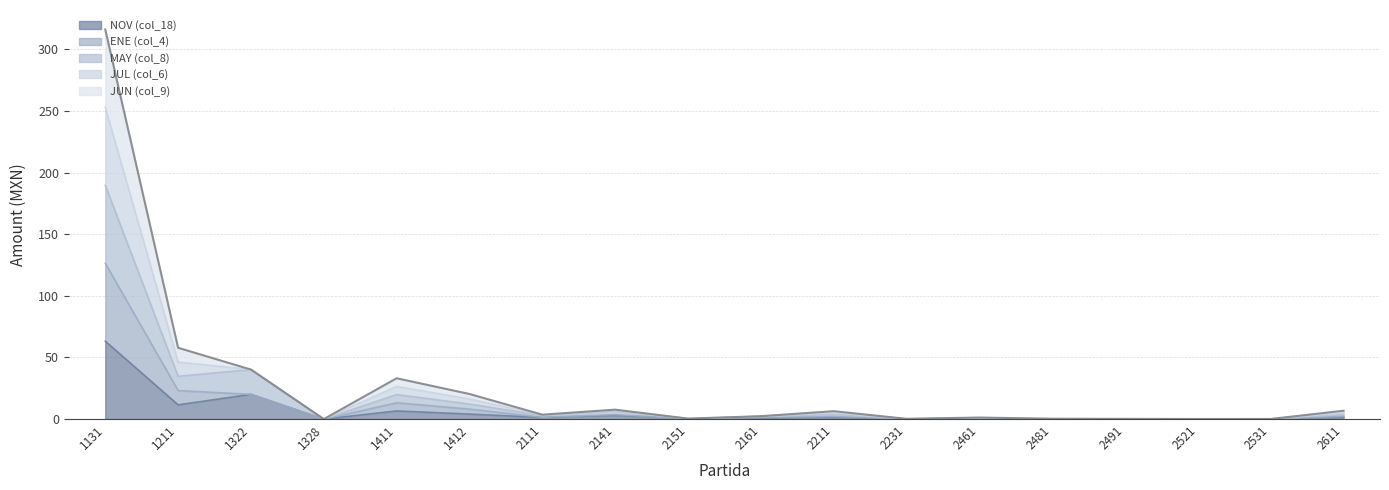

True or false: JUN (col_9) and NOV (col_18) intersect in this chart.

False